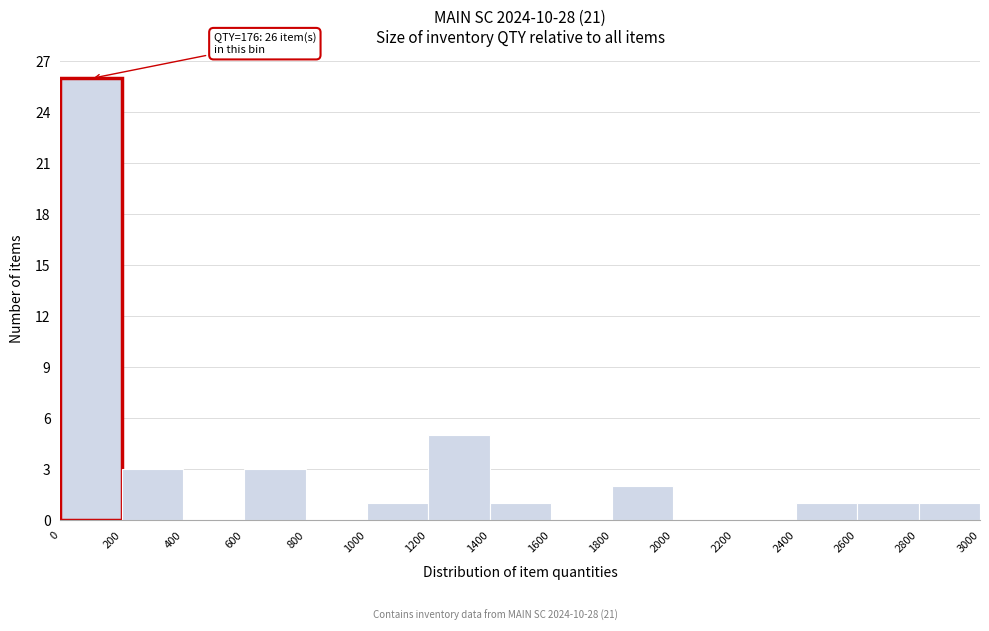

Over which range of the x-axis is the bar tallest?

0 to 200